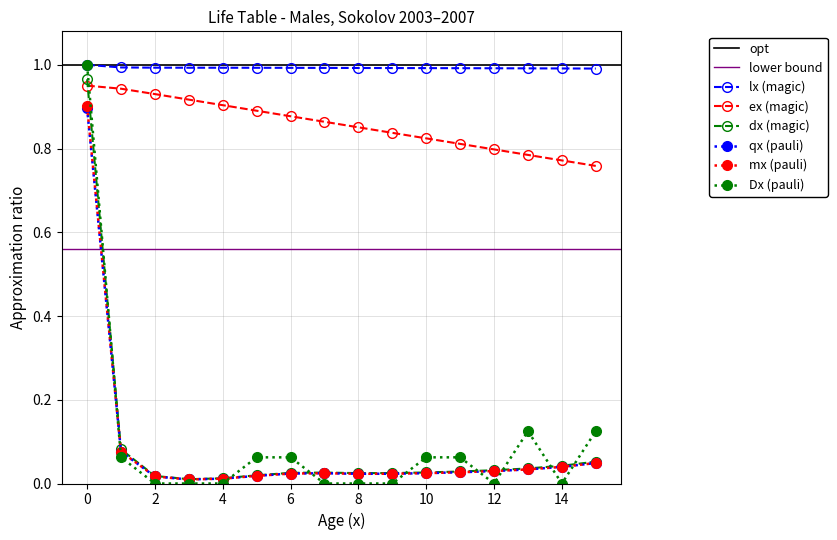

Reading right to left, extract all data points from this chart.

qx: 0.0	0.0	0.0	0.0	0.0	0.0	0.0	0.0	0.0	0.0	0.0	0.0	0.0	0.0	0.1	0.9
lx: 1.0	1.0	1.0	1.0	1.0	1.0	1.0	1.0	1.0	1.0	1.0	1.0	1.0	1.0	1.0	1.0
mx: 0.0	0.0	0.0	0.0	0.0	0.0	0.0	0.0	0.0	0.0	0.0	0.0	0.0	0.0	0.1	0.9
ex: 0.8	0.8	0.8	0.8	0.8	0.8	0.8	0.9	0.9	0.9	0.9	0.9	0.9	0.9	0.9	1.0
dx: 0.1	0.0	0.0	0.0	0.0	0.0	0.0	0.0	0.0	0.0	0.0	0.0	0.0	0.0	0.1	1.0
Dx: 0.1	0.0	0.1	0.0	0.1	0.1	0.0	0.0	0.0	0.1	0.1	0.0	0.0	0.0	0.1	1.0